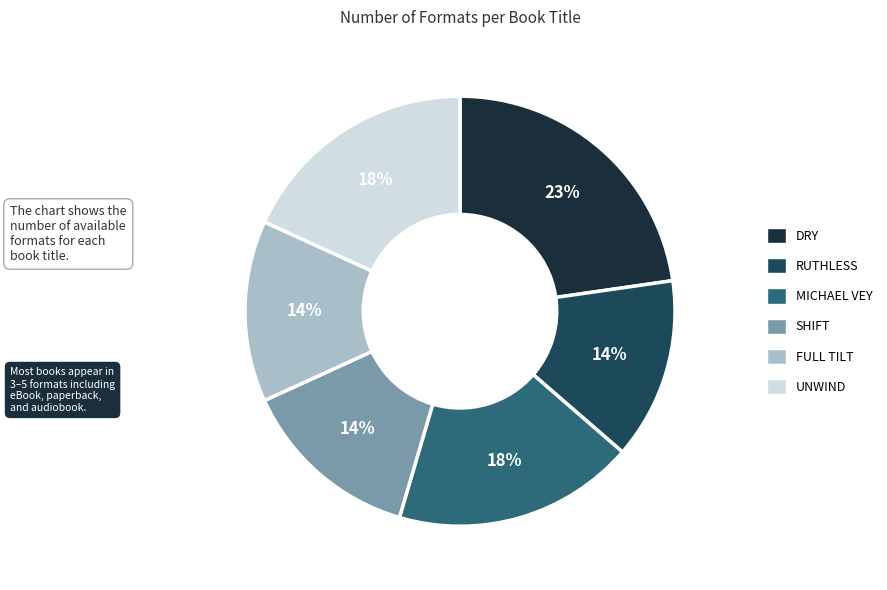

To the nearest percent, what is the difference between the largest and smallest slice percentages?

9%